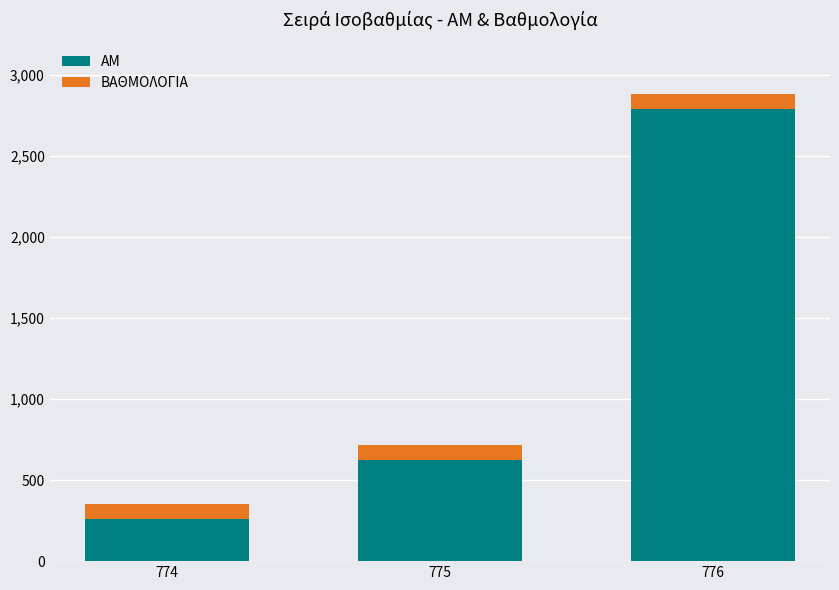

How many bars are there in total?

3